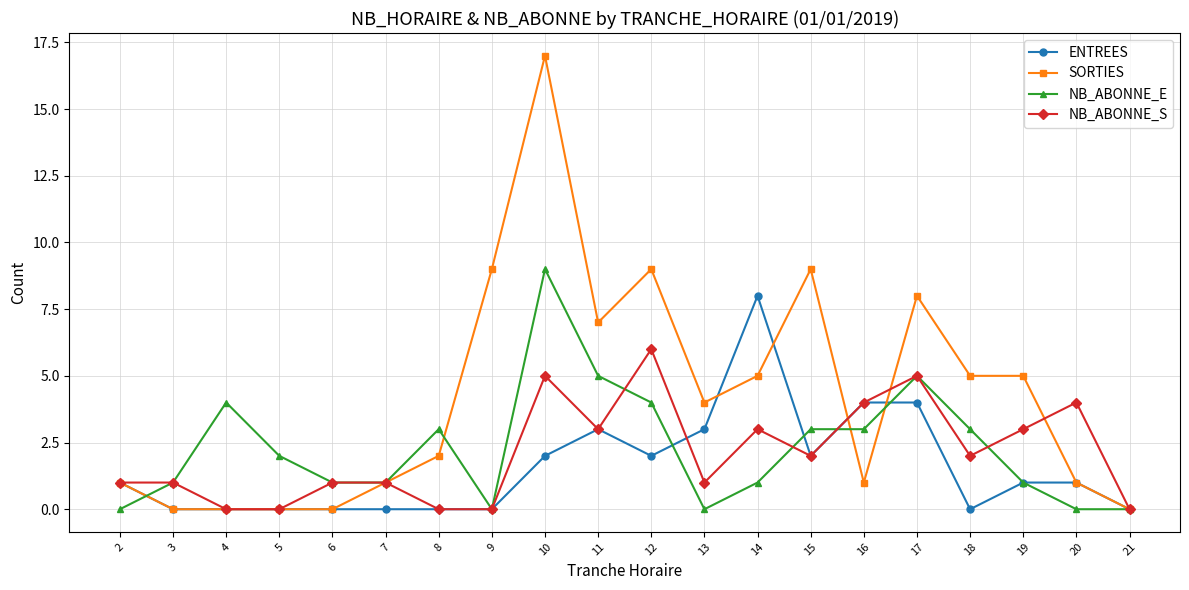

At how many categories does at least one series exceed 14?

1